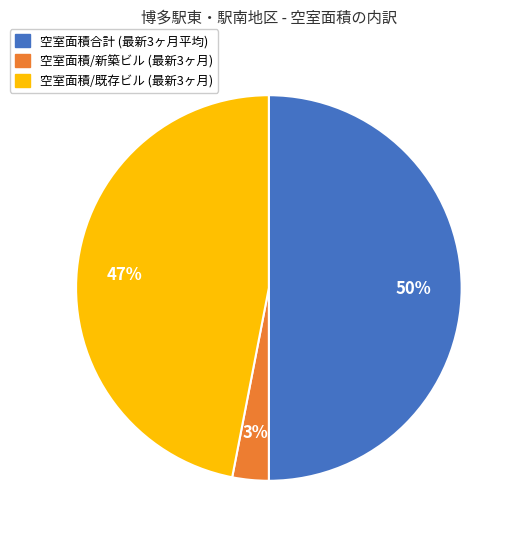

To the nearest percent, what is the average slice percentage?

33%